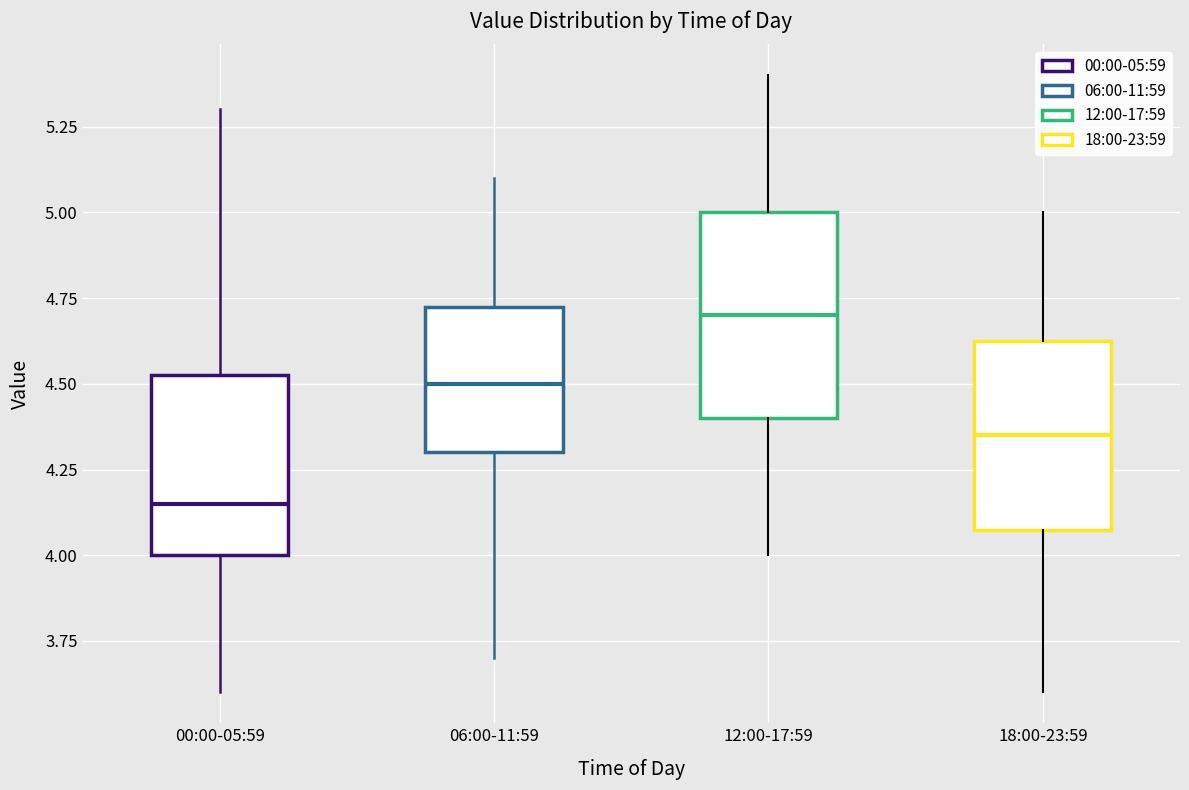

Where does the upper whisker of the box for 18:00-23:59 end on the y-axis? The values are not printed on the chart, so give them approximately, as read against the axis.

5.00